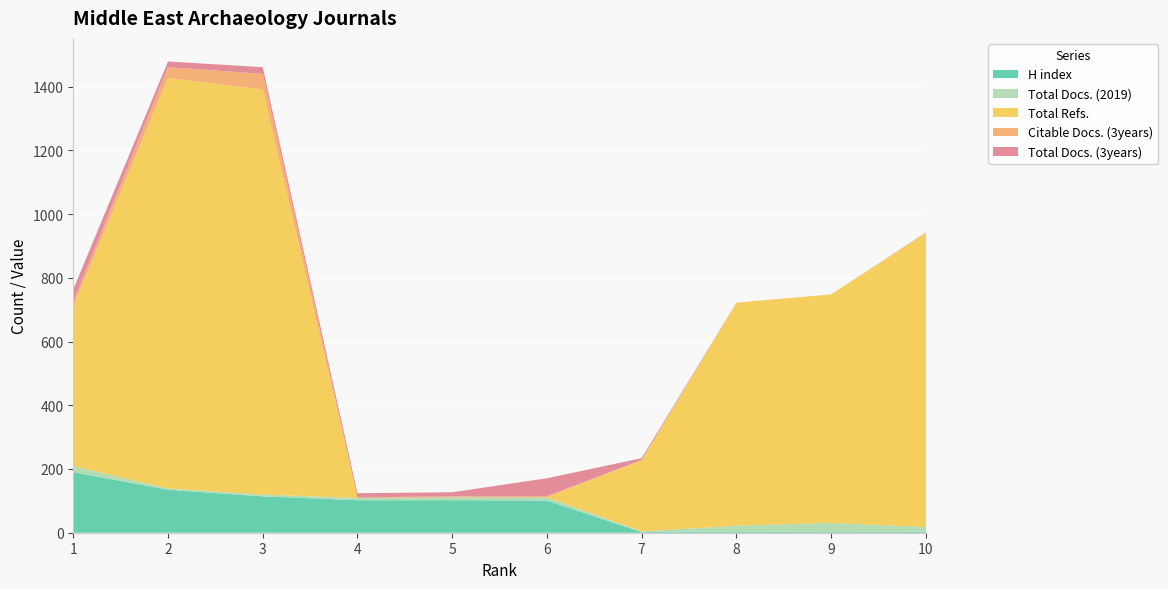

Reading right to left, extract all data points from this chart.

H index: 10=3	9=2	8=4	7=2	6=101	5=102	4=102	3=114	2=135	1=190
Total Docs. (2019): 10=15	9=29	8=18	7=2	6=10	5=9	4=7	3=6	2=4	1=19
Total Refs.: 10=922	9=717	8=700	7=224	6=0	5=0	4=0	3=1271	2=1288	1=501
Citable Docs. (3years): 10=1	9=0	8=0	7=0	6=4	5=3	4=2	3=49	2=34	1=15
Total Docs. (3years): 10=1	9=0	8=0	7=6	6=56	5=13	4=13	3=21	2=18	1=39